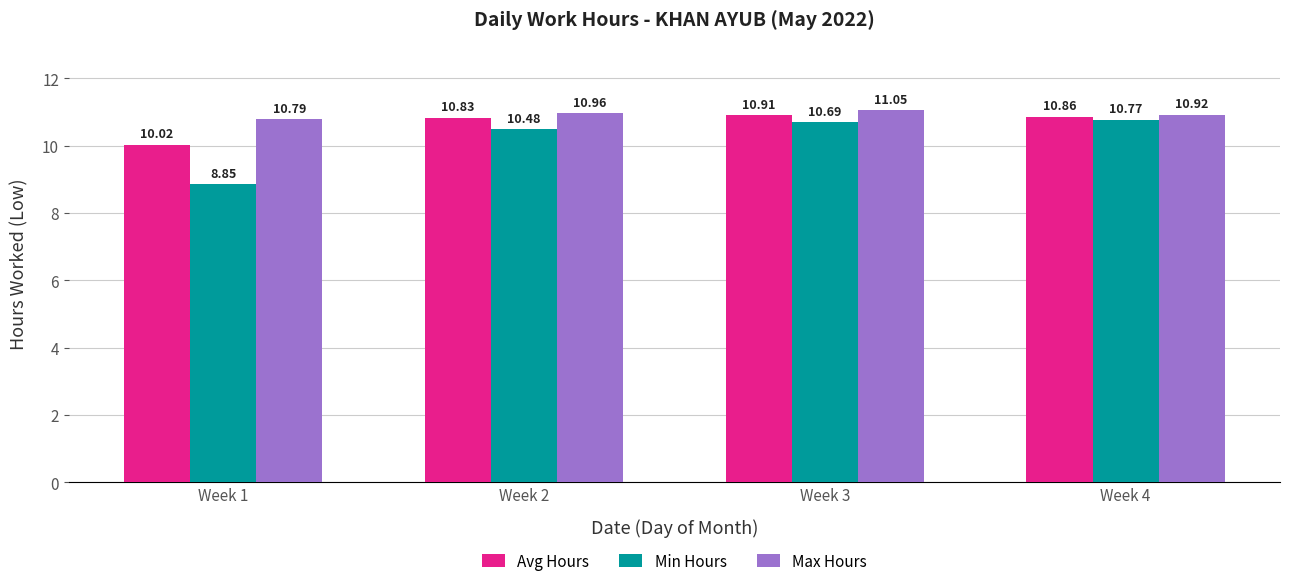

The Avg Hours series shows 7.4 at Week 4. True or false?

False